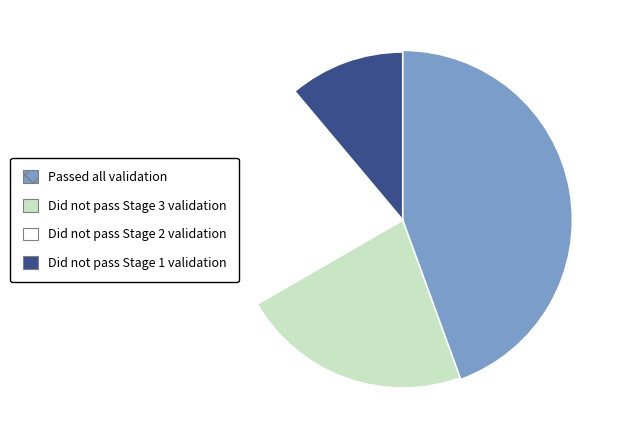

Which category has the smallest portion of the pie?

Did not pass Stage 1 validation